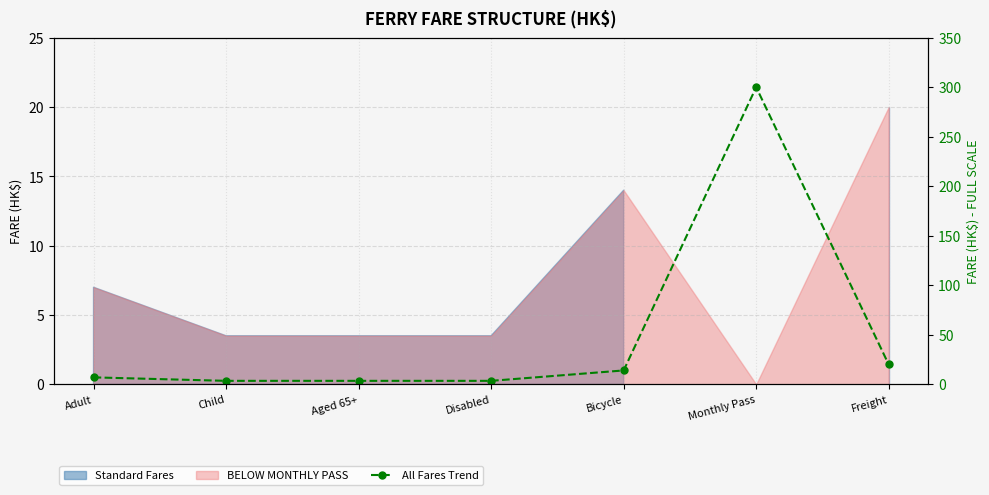

Between Bicycle and Disabled, which is larger?

Bicycle